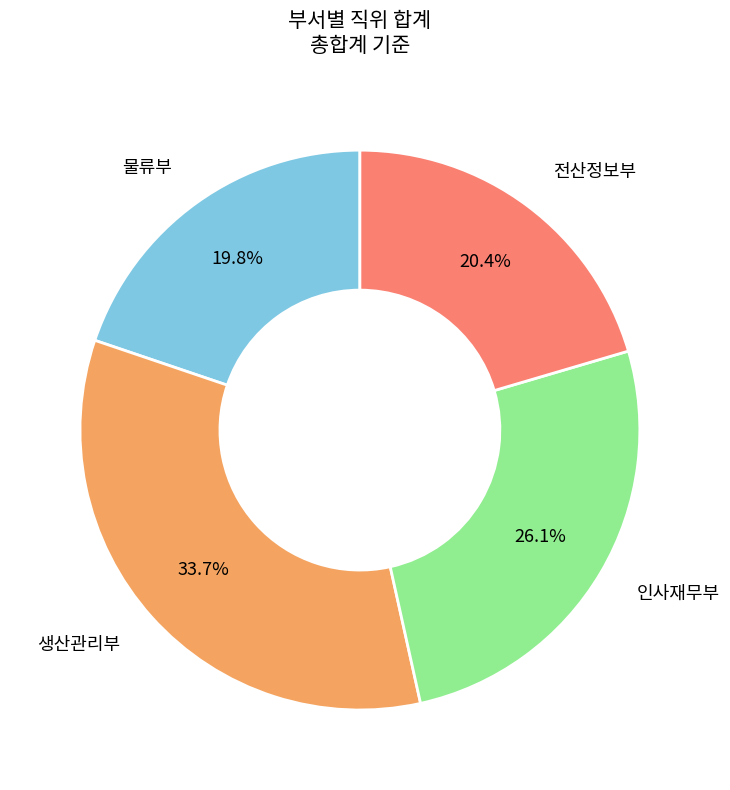

Does any single category account for the majority?

No